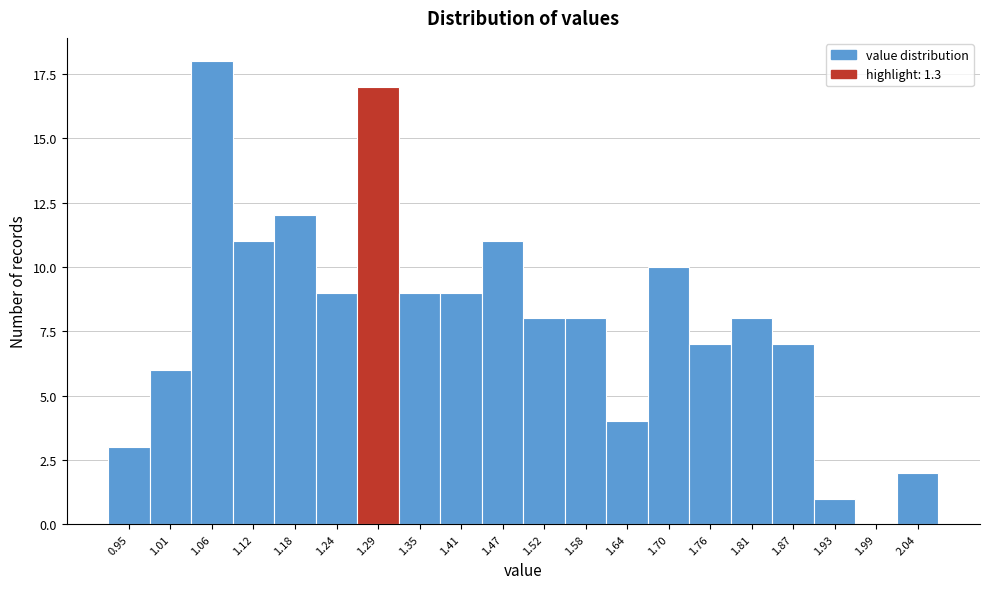

Reading left to right, what are all the values shown in this chart?

0.95=3	1.01=6	1.06=18	1.12=11	1.18=12	1.24=9	1.29=17	1.35=9	1.41=9	1.47=11	1.52=8	1.58=8	1.64=4	1.70=10	1.76=7	1.81=8	1.87=7	1.93=1	1.99=0	2.04=2